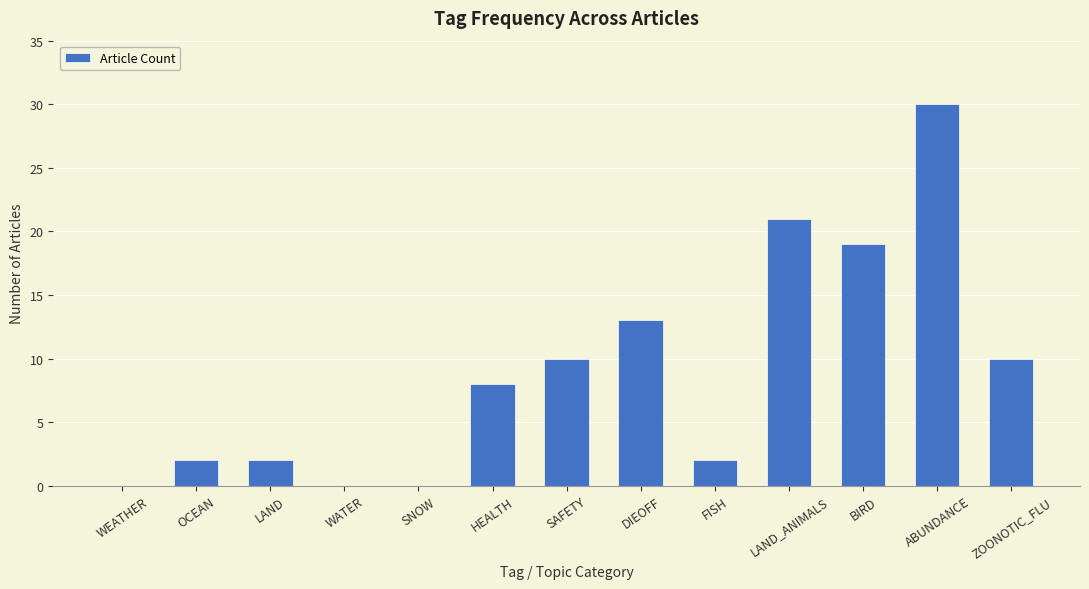

Reading right to left, list all the values displayed in this chart.

10	30	19	21	2	13	10	8	0	0	2	2	0